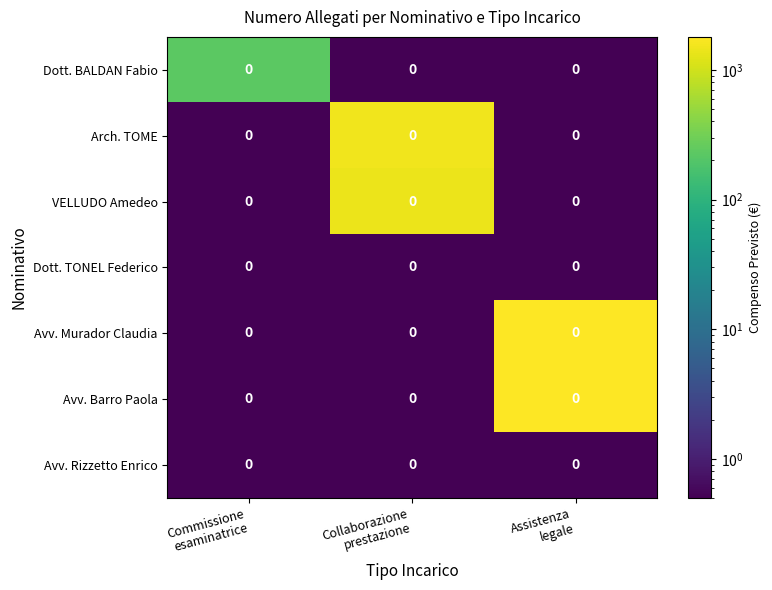

What is the sum of all VELLUDO Amedeo values?

1401.0